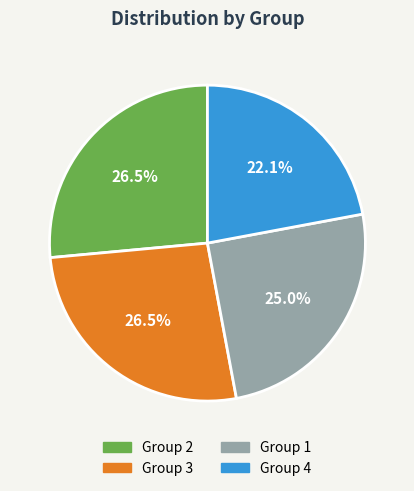

Does any single category account for the majority?

No